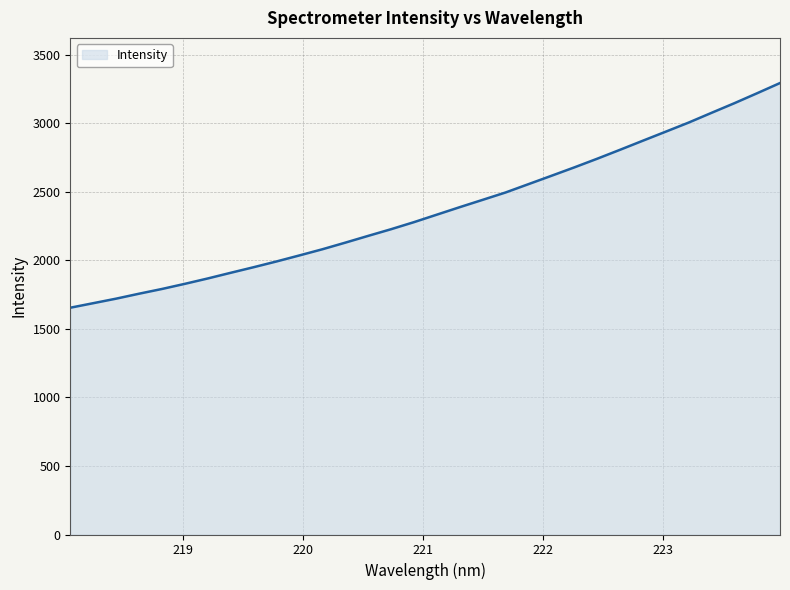

What is the smallest value displayed?

1654.7